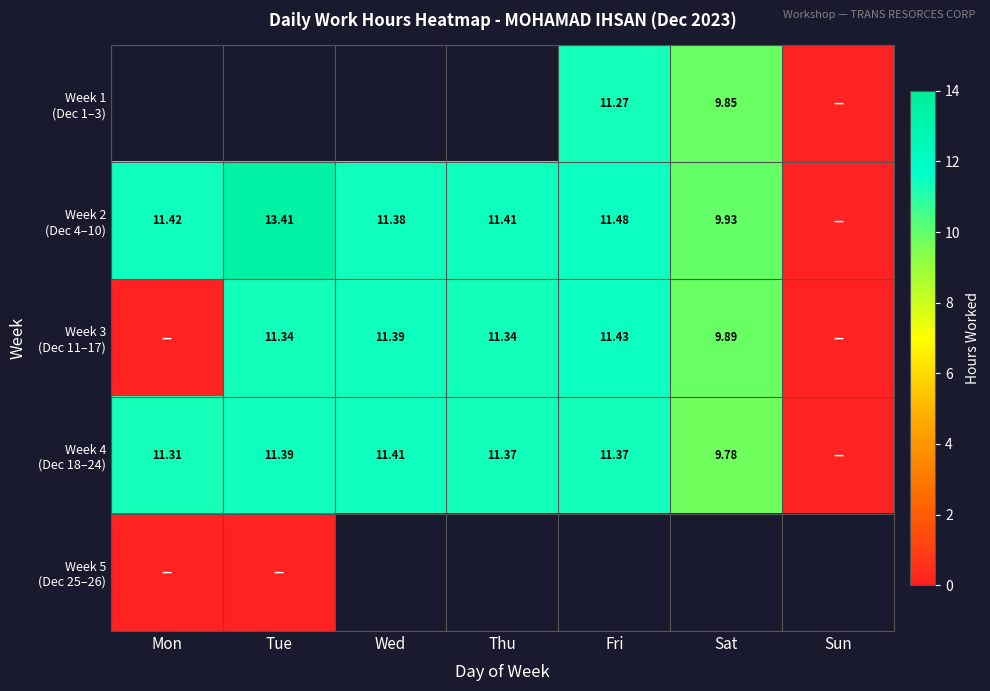

At which category does the chart reach its peak across all series?

Tue